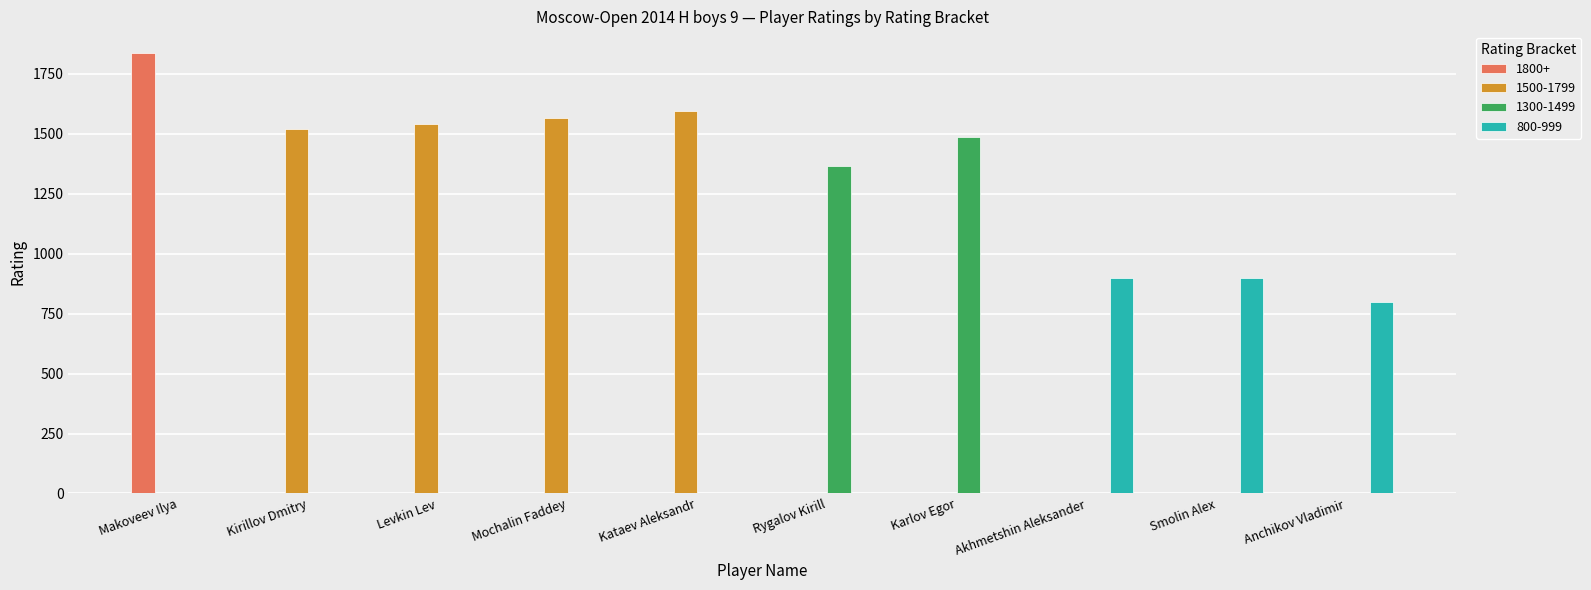

What is the greatest value displayed?

1836